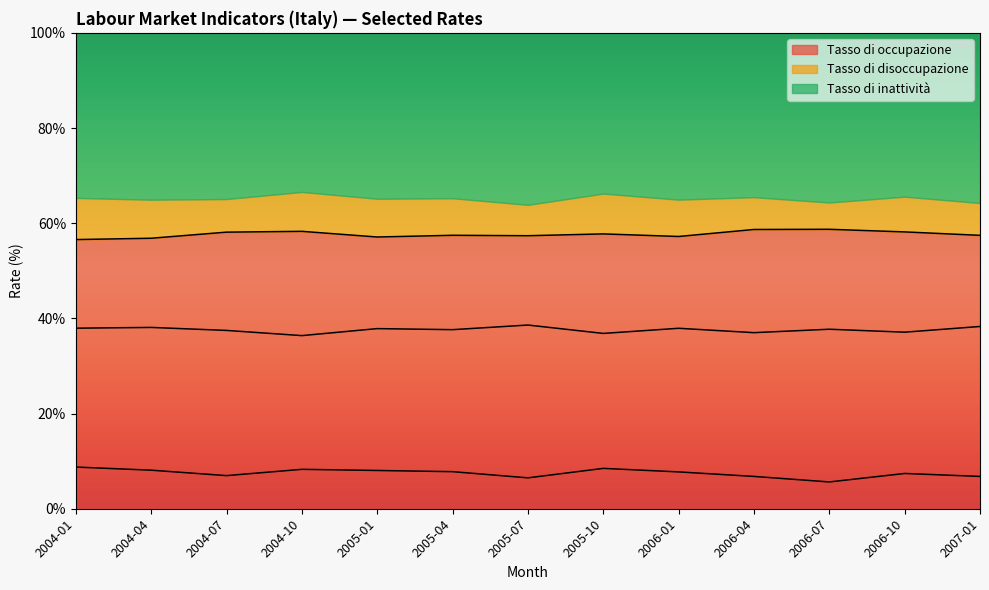

Is it true that Tasso di occupazione equals 58.7 at 2006-04?

True